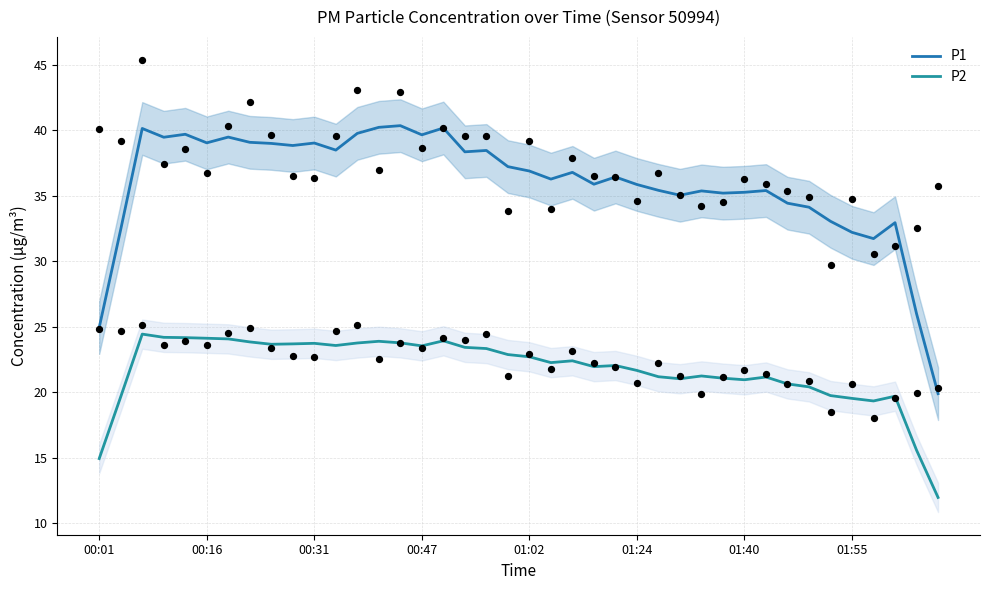

What is the total value across all series at 36?

51.1